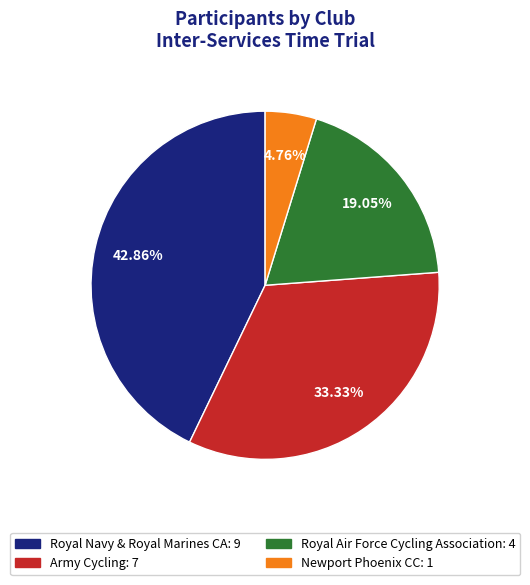

What percentage do Army Cycling and Royal Air Force Cycling Association together represent?

52.4%